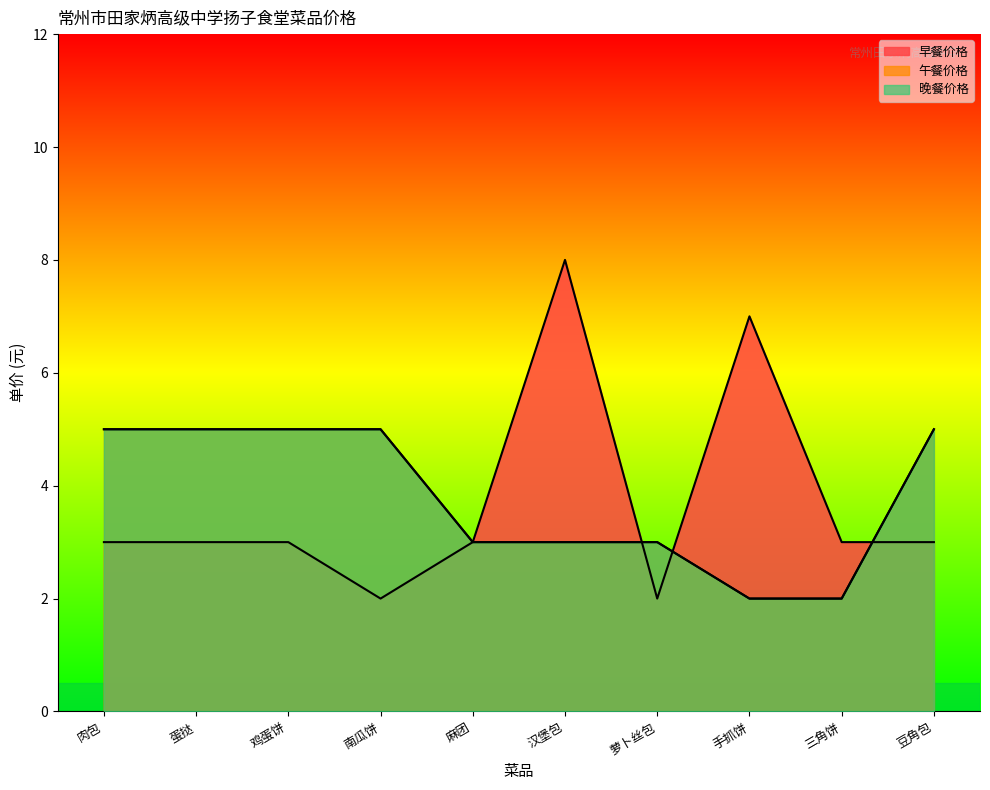

How many categories are shown in the chart?

10